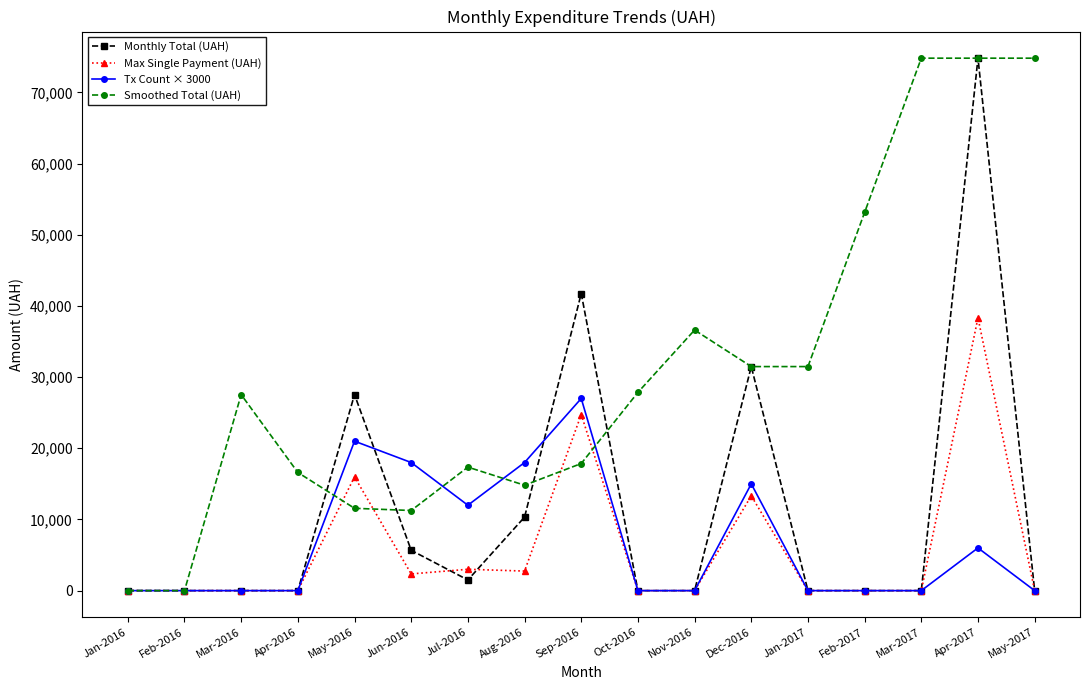

Is the value of Smoothed Total (UAH) at Apr-2017 greater than the value of Max Single Payment (UAH) at Oct-2016?

Yes